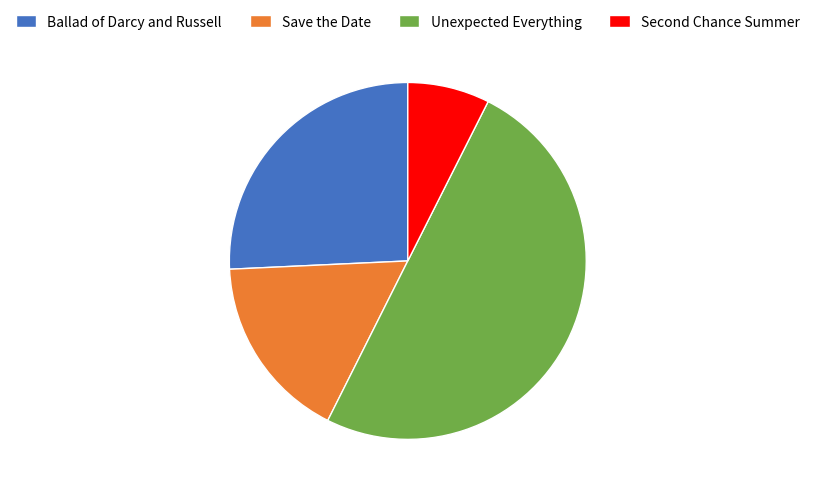

The Unexpected Everything slice represents 50% of the pie. True or false?

True